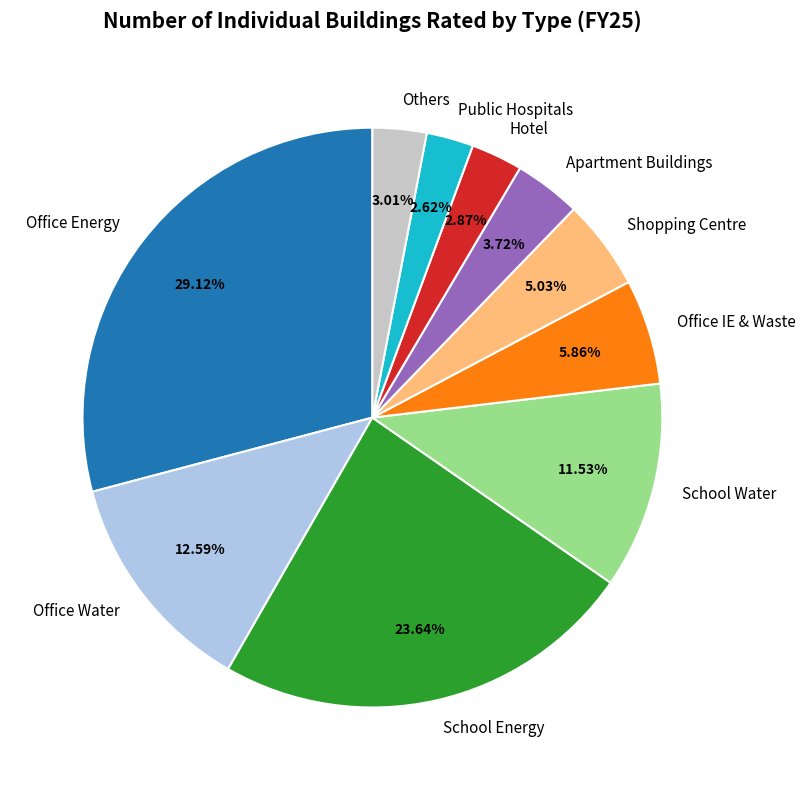

Does Others account for over 50% of the chart?

No